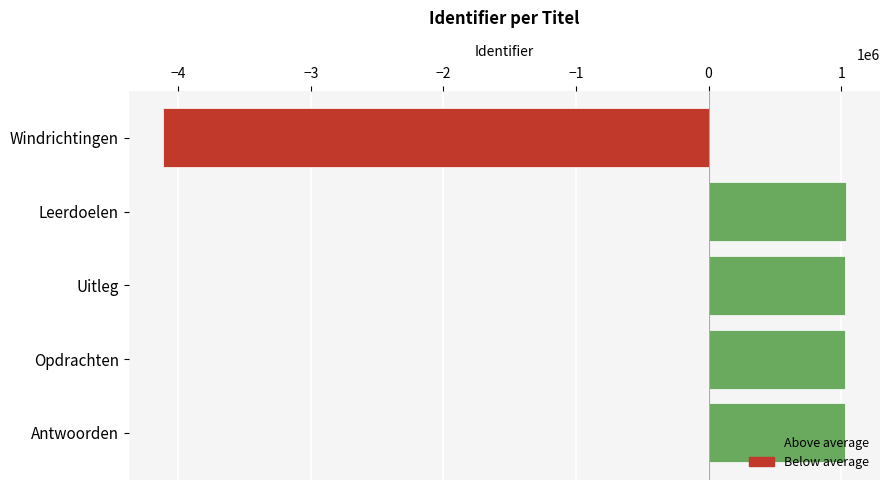

What is the label of the 2nd bar from the top?

Leerdoelen